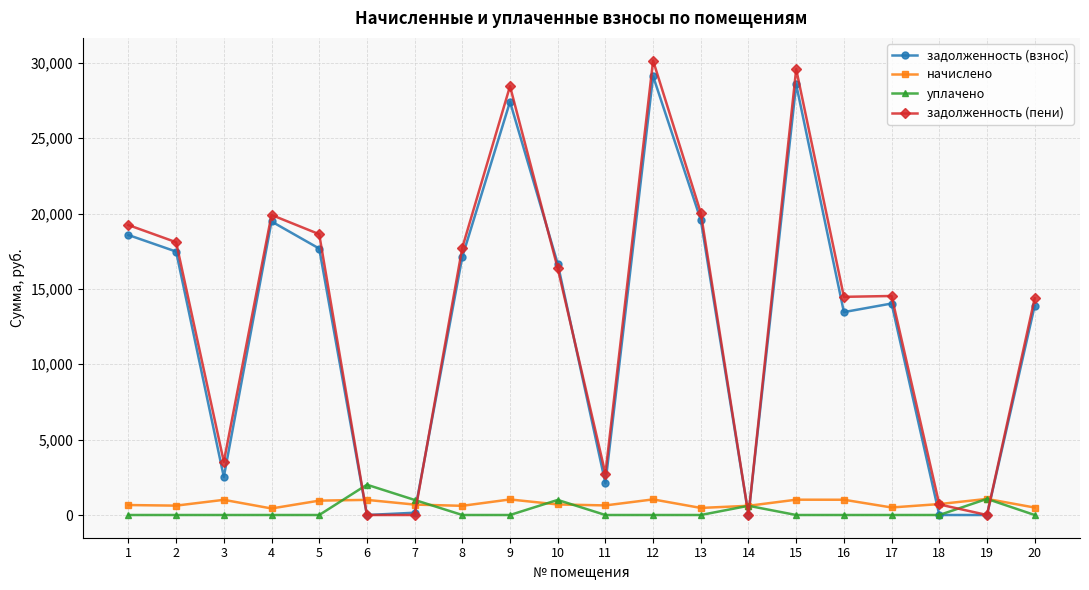

Which series has the widest spread of values?

задолженность (пени)